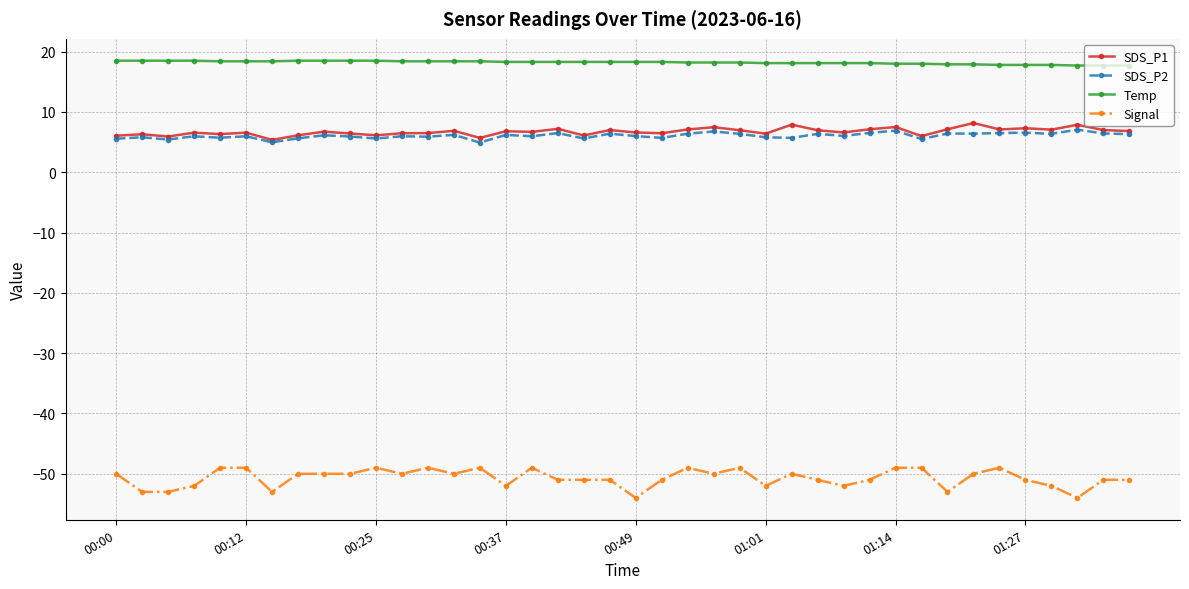

In SDS_P1, how many points are higher than both neighbors (excluding endpoints)?

14